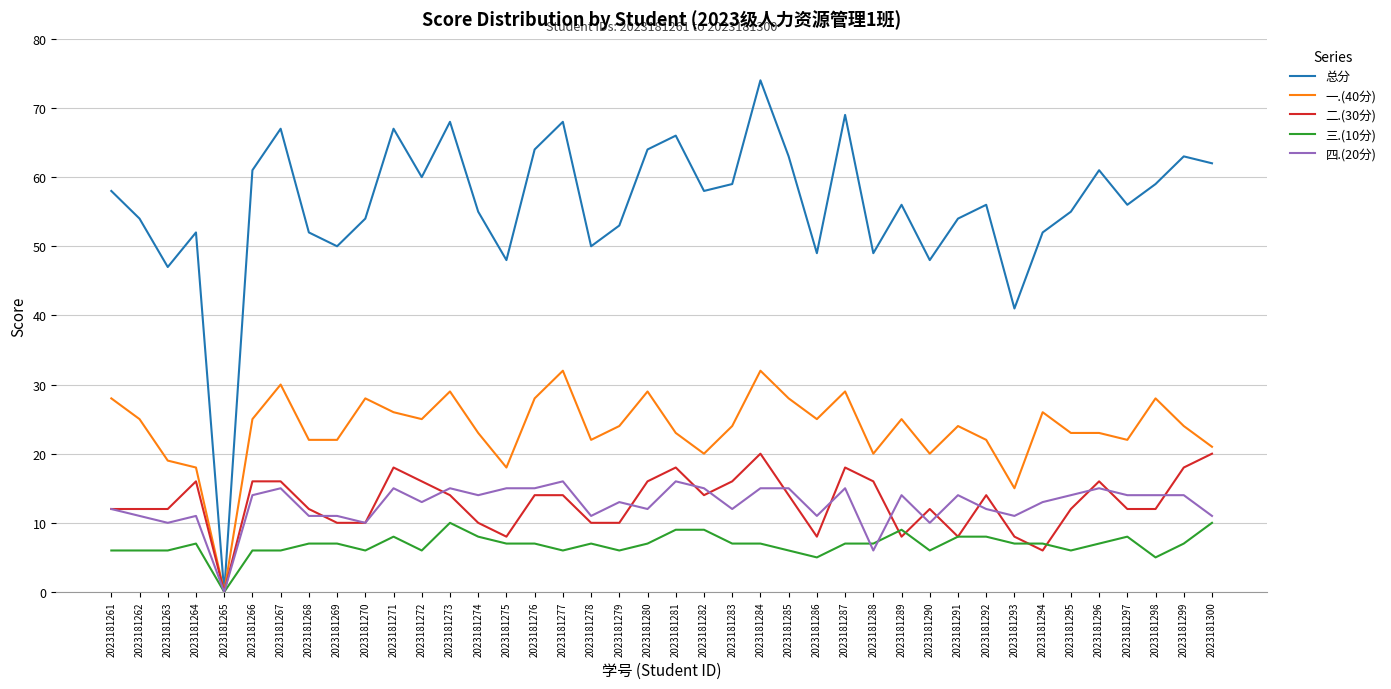

What is the maximum value shown in the chart?

74